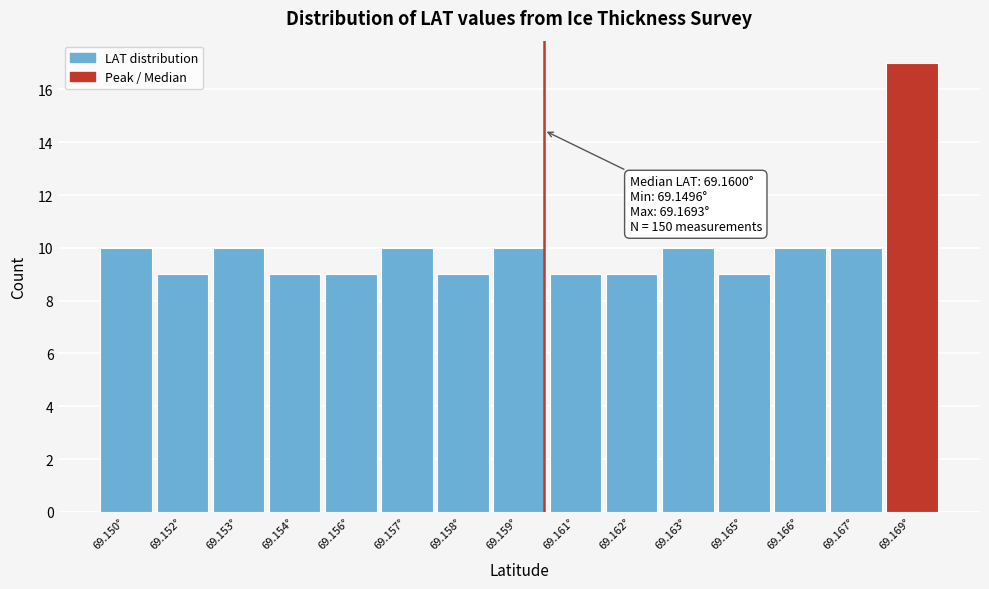

Reading right to left, what are all the values shown in this chart?

69.169°=17	69.167°=10	69.166°=10	69.165°=9	69.163°=10	69.162°=9	69.161°=9	69.159°=10	69.158°=9	69.157°=10	69.156°=9	69.154°=9	69.153°=10	69.152°=9	69.150°=10